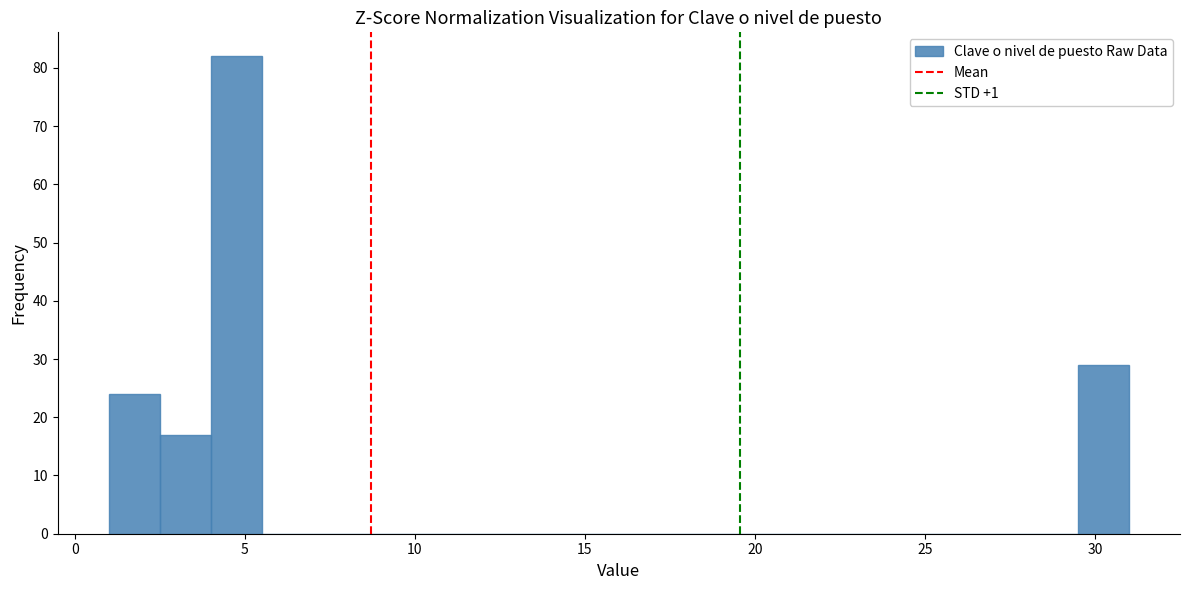

Around what value on the x-axis is the tallest bar? Give the approximate position of its centre, as read against the axis.

5.0